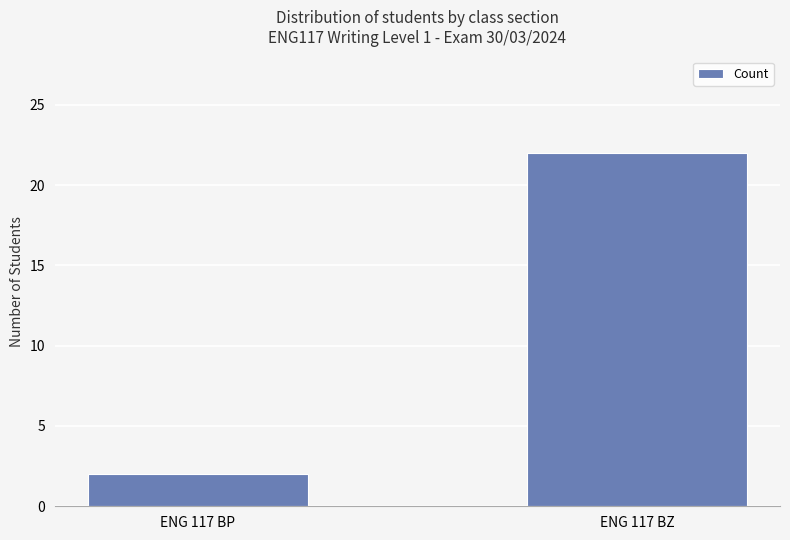

What is the smallest value displayed?

2